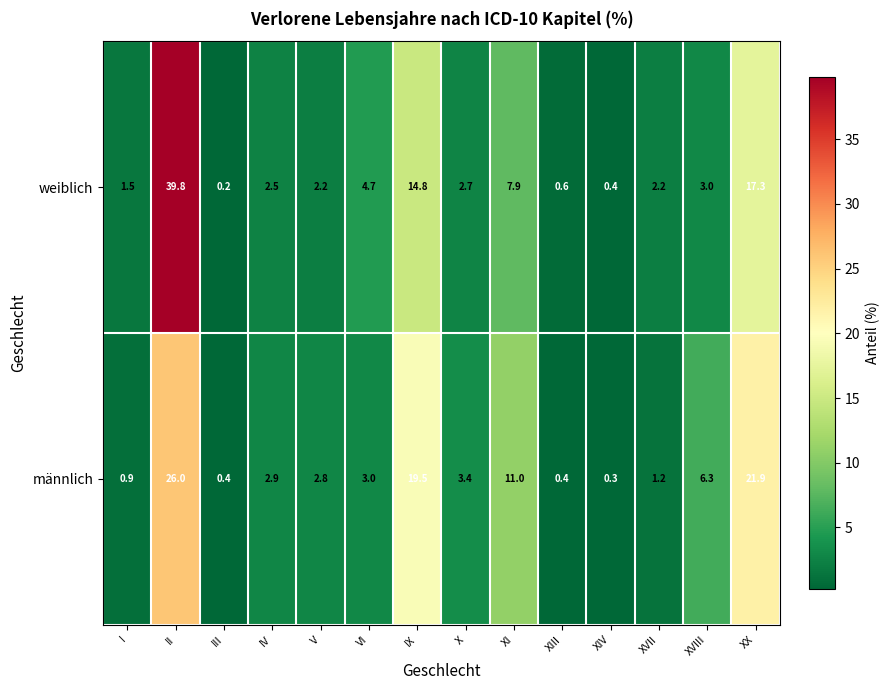

Which series has the widest spread of values?

weiblich